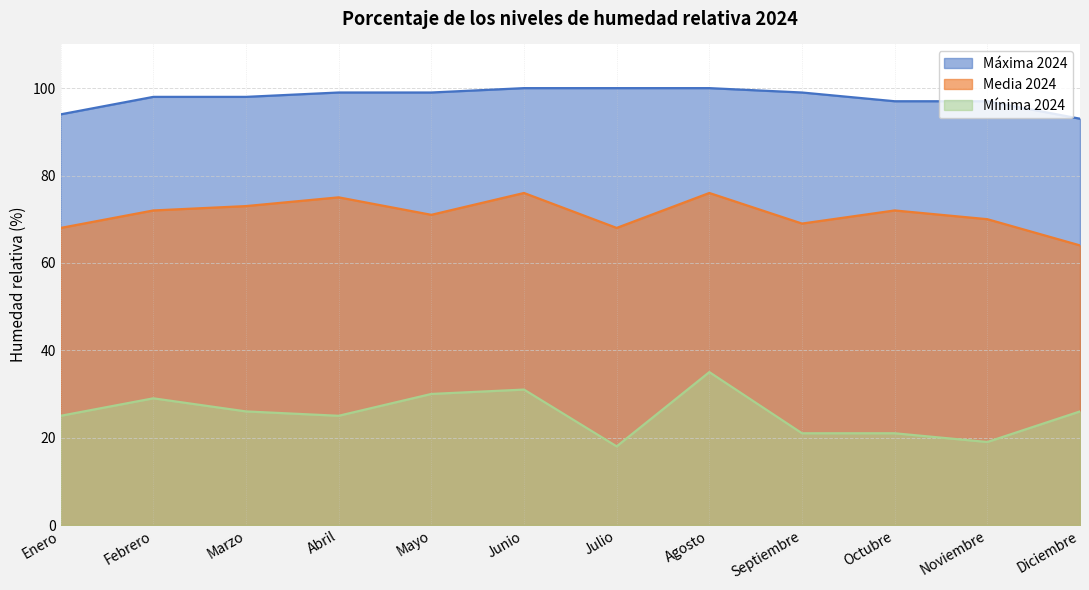

True or false: Máxima 2024 and Mínima 2024 intersect in this chart.

False